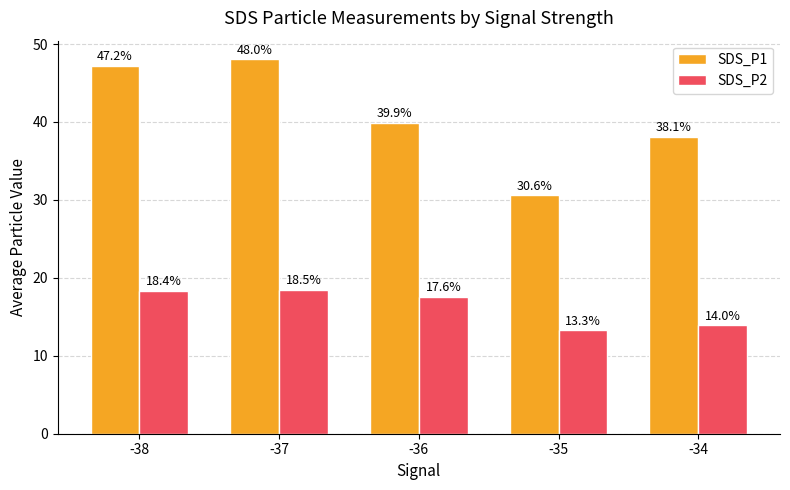

At which label does SDS_P1 first exceed 39?

-38